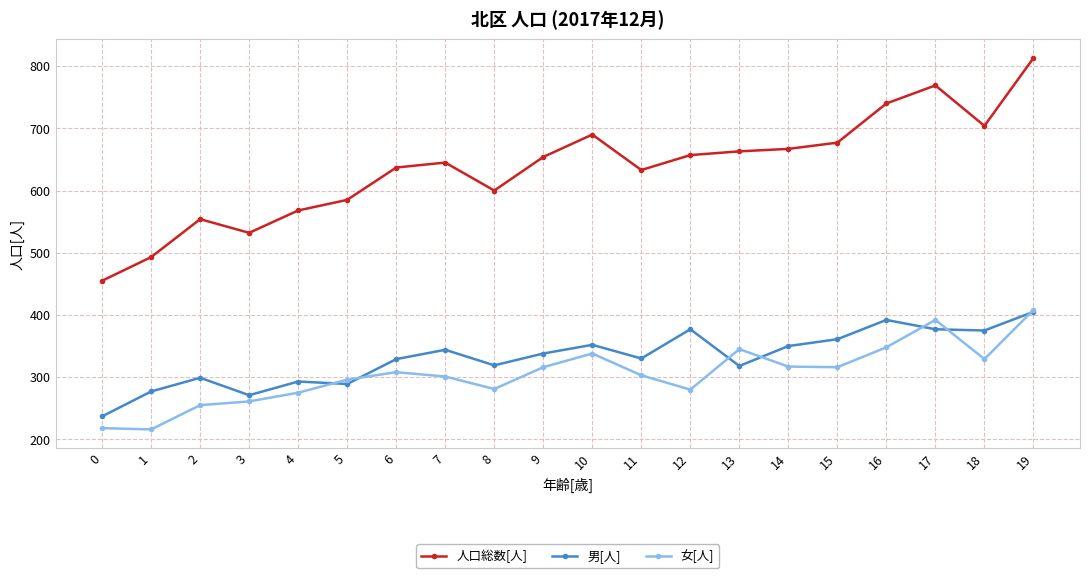

Is the value of 人口総数[人] at 17 greater than the value of 男[人] at 0?

Yes